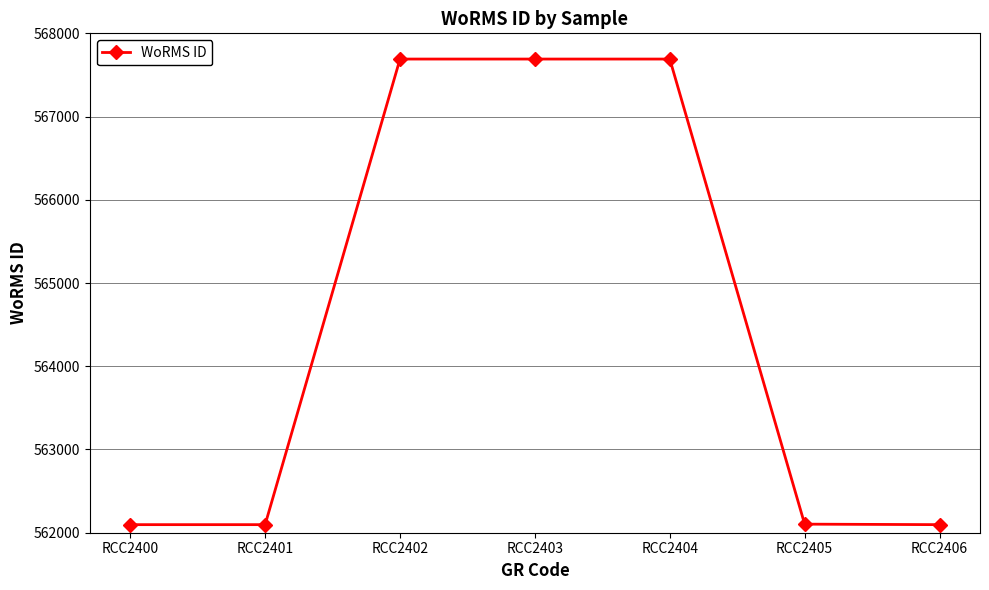

What is the maximum value shown in the chart?

567691